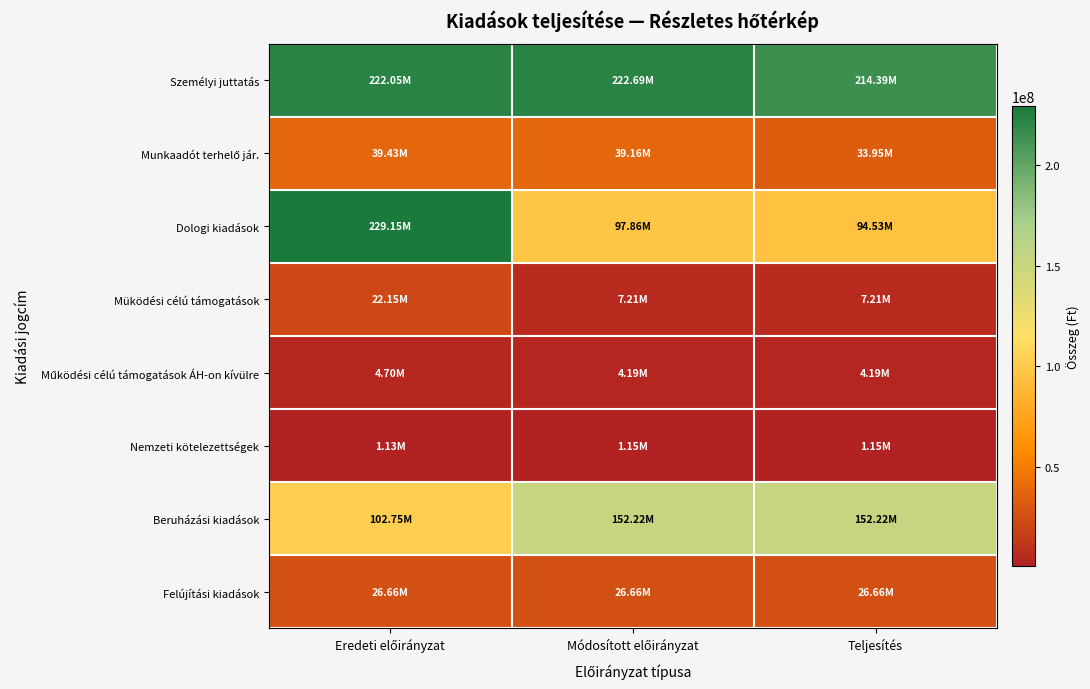

What is the total value across all series at Teljesítés?

534311498